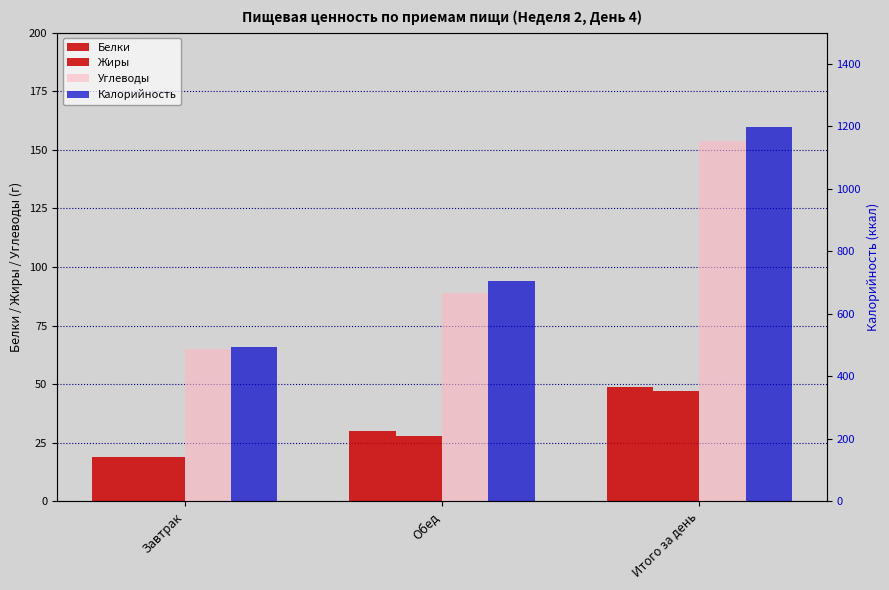

Where is Белки nearest to the value 34?

Обед